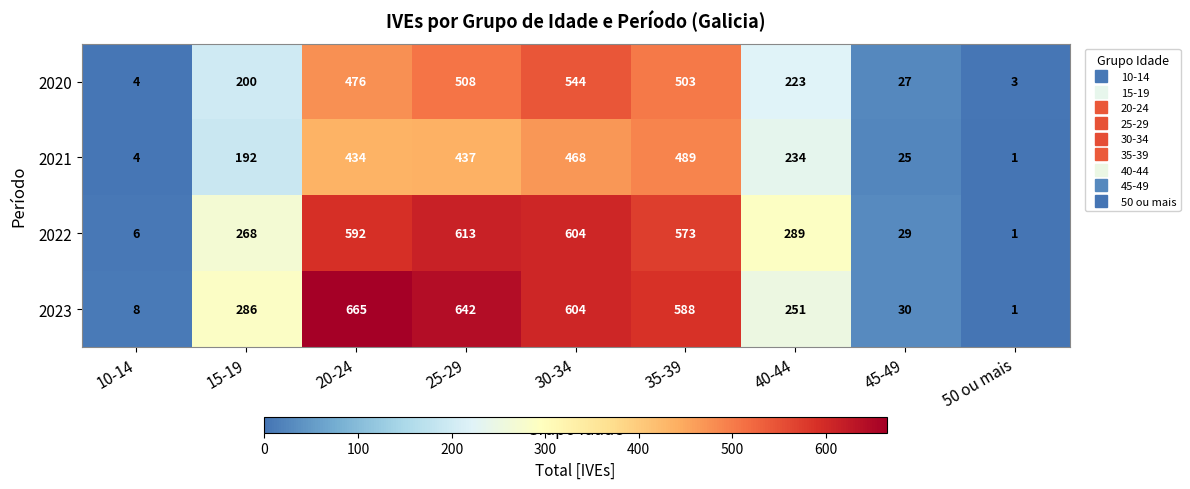

Count the number of data series in this chart.

4